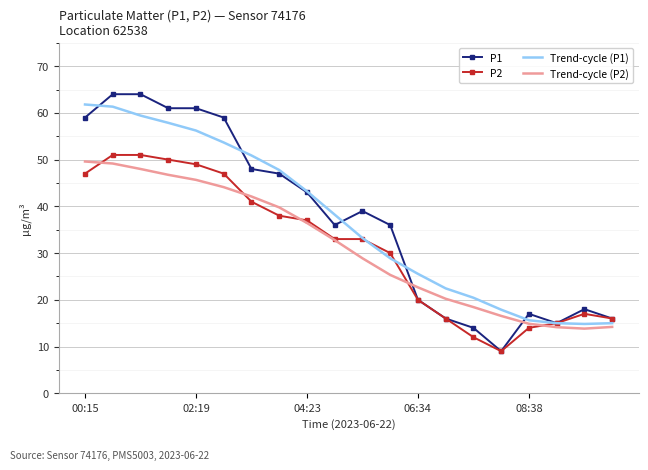

What is the greatest value displayed?

64.0